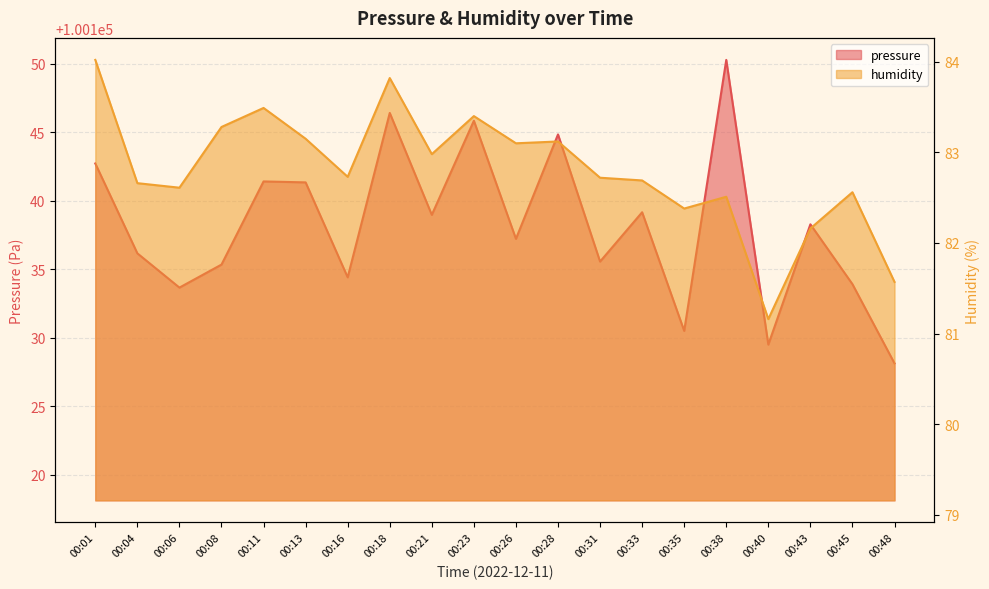

How many data points does each series have?

20